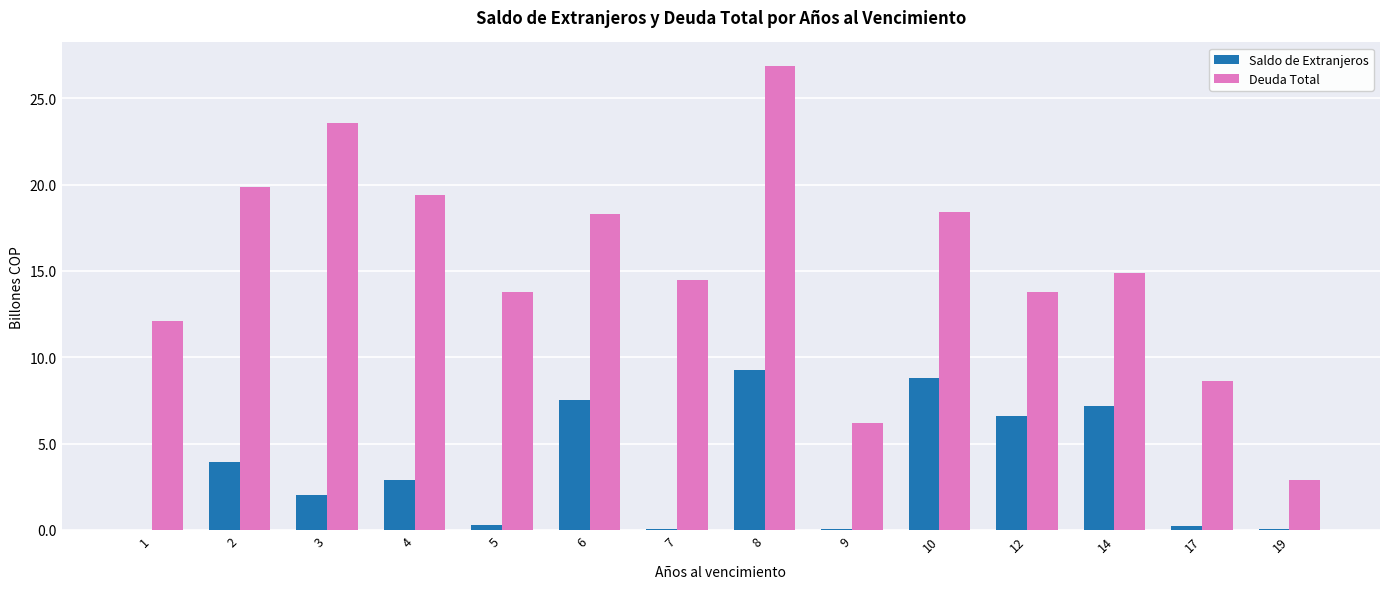

How many data points does each series have?

14